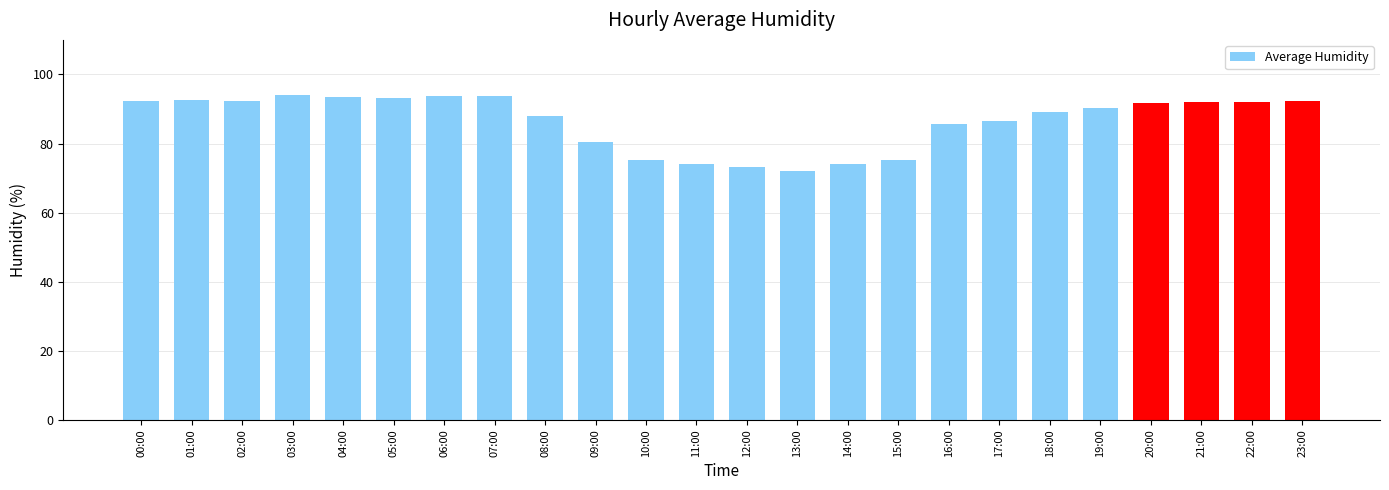

What is the sum of all values?

2077.7